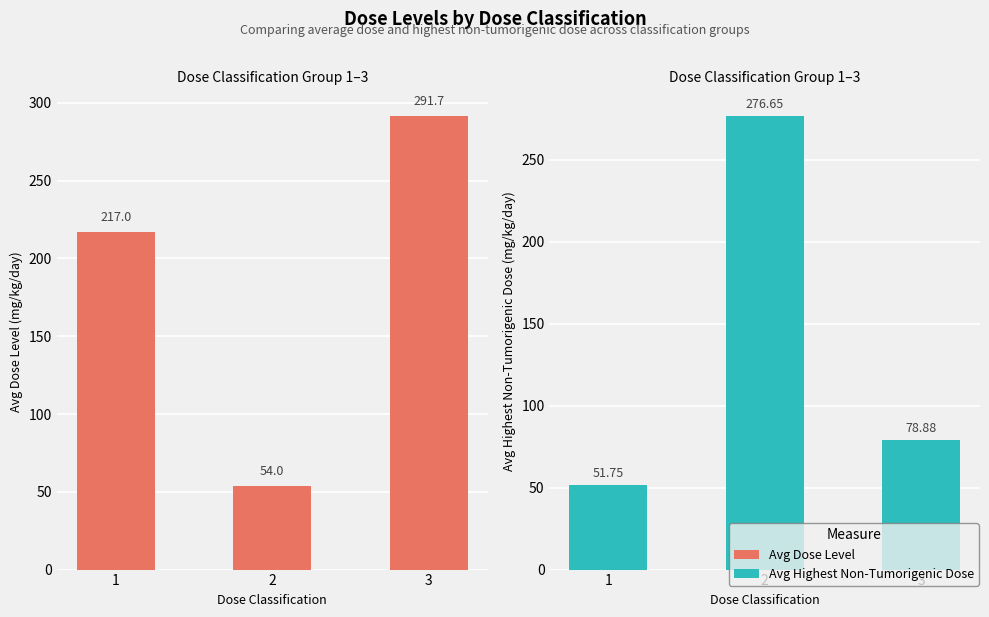

Where is Avg Highest Non-Tumorigenic Dose (mg/kg/day) nearest to the value 164?

3